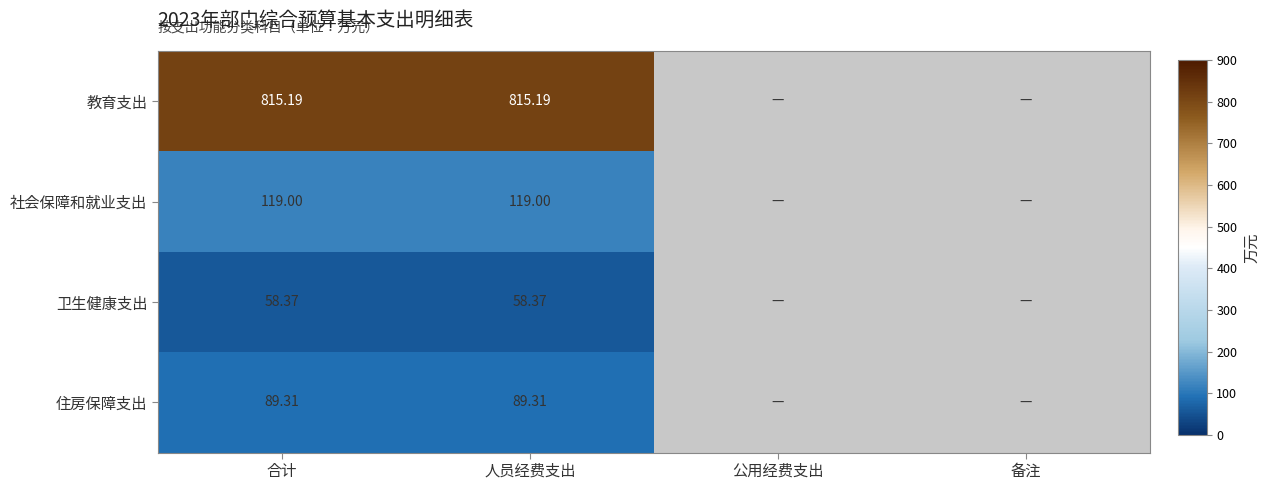

Which category has the highest value across all series?

合计